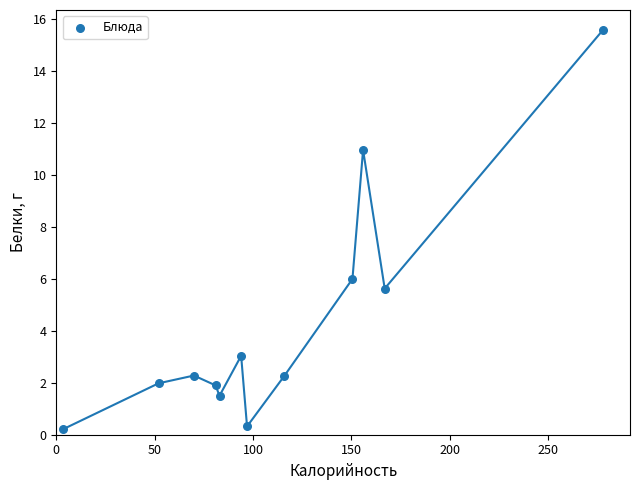

What is the greatest value displayed?

15.6